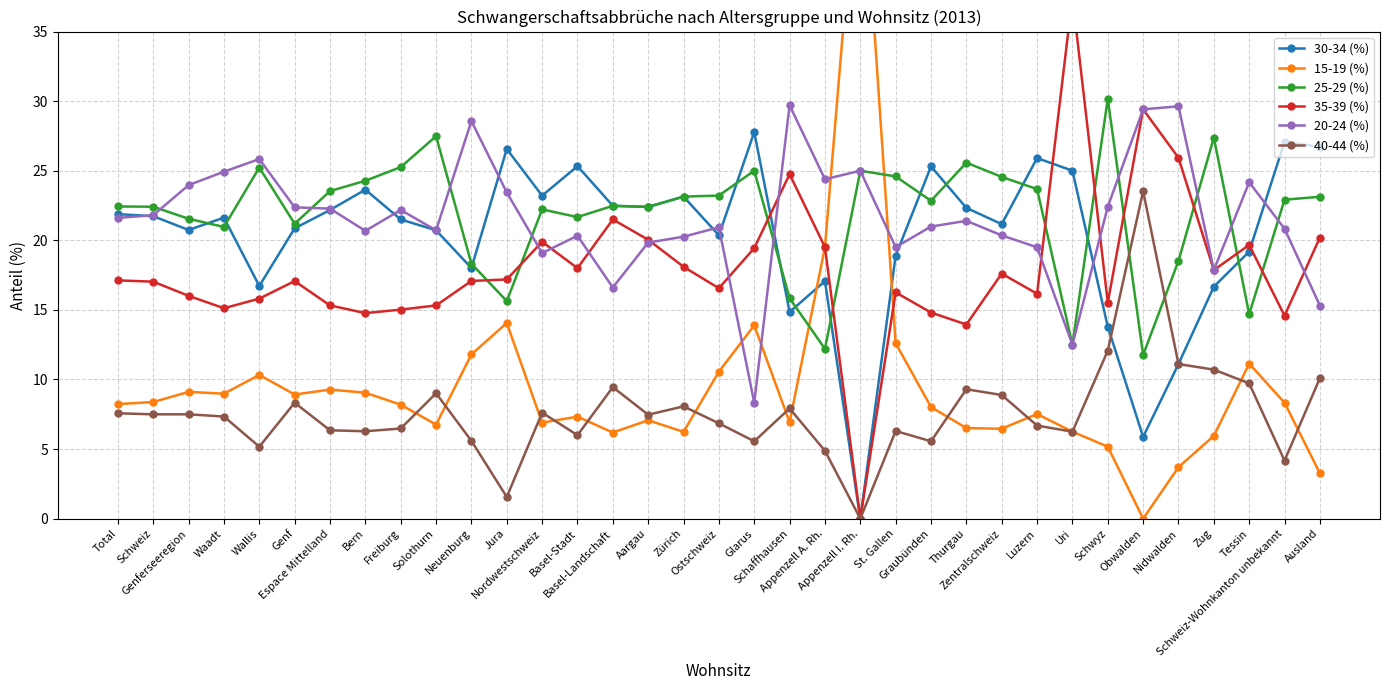

What is the difference between the 15-19 (%) values at Genferseeregion and Ausland?

5.9